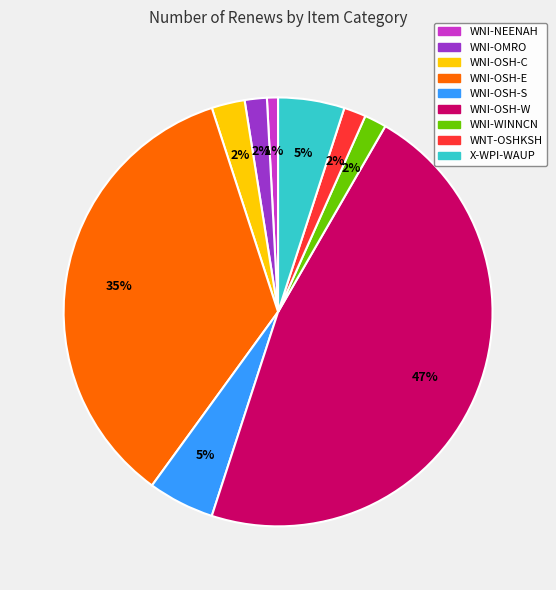

Is it true that X-WPI-WAUP is 17% of the pie?

False